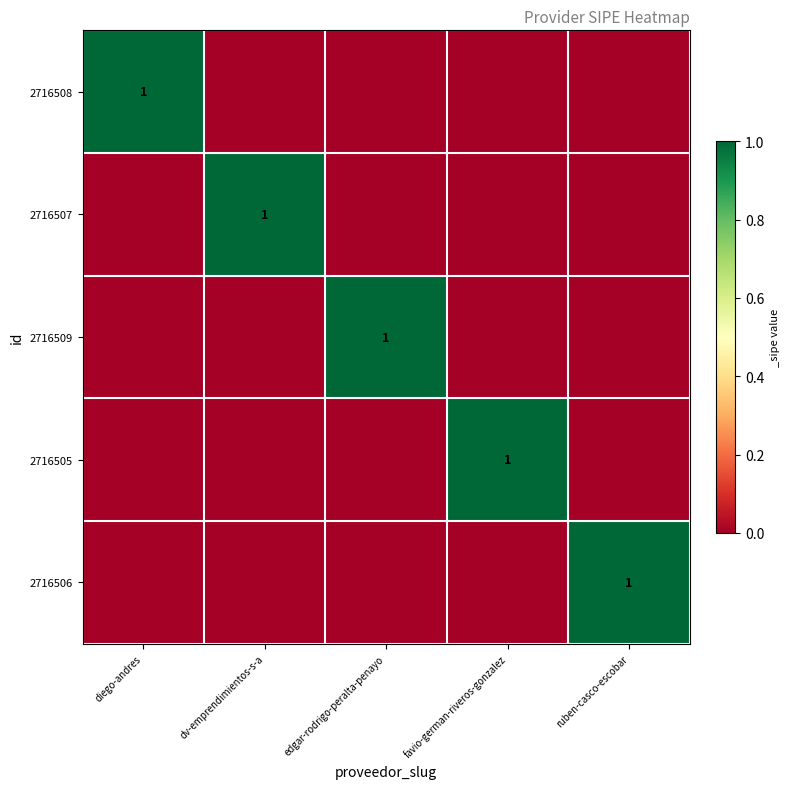

What is the spread (max minus min) of values at edgar-rodrigo-peralta-penayo?

1